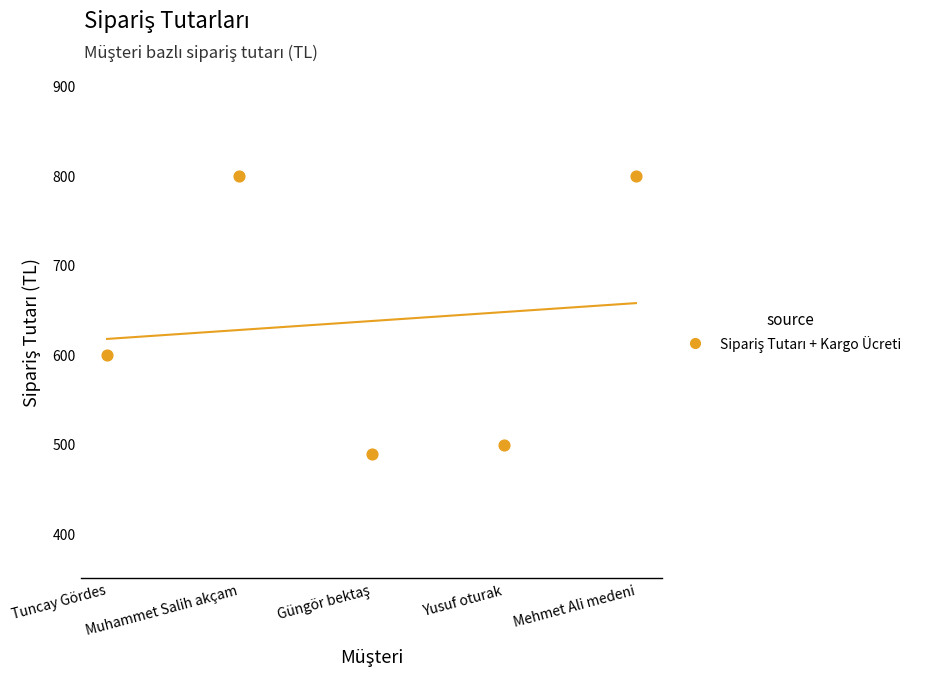

What is the range of Y values (max minus min)?

310